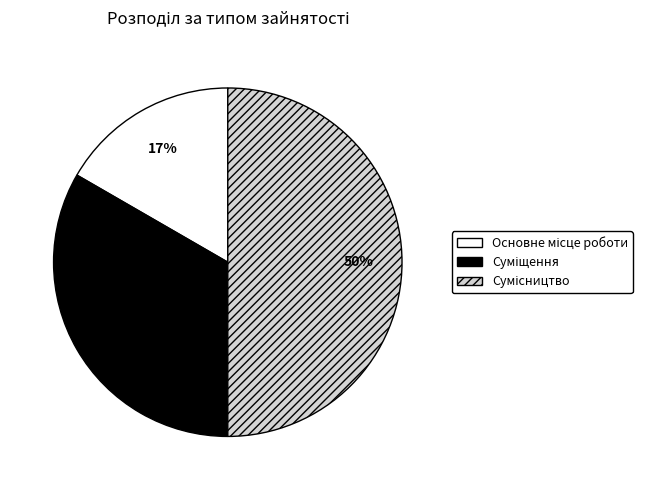

To the nearest percent, what is the average slice percentage?

33%